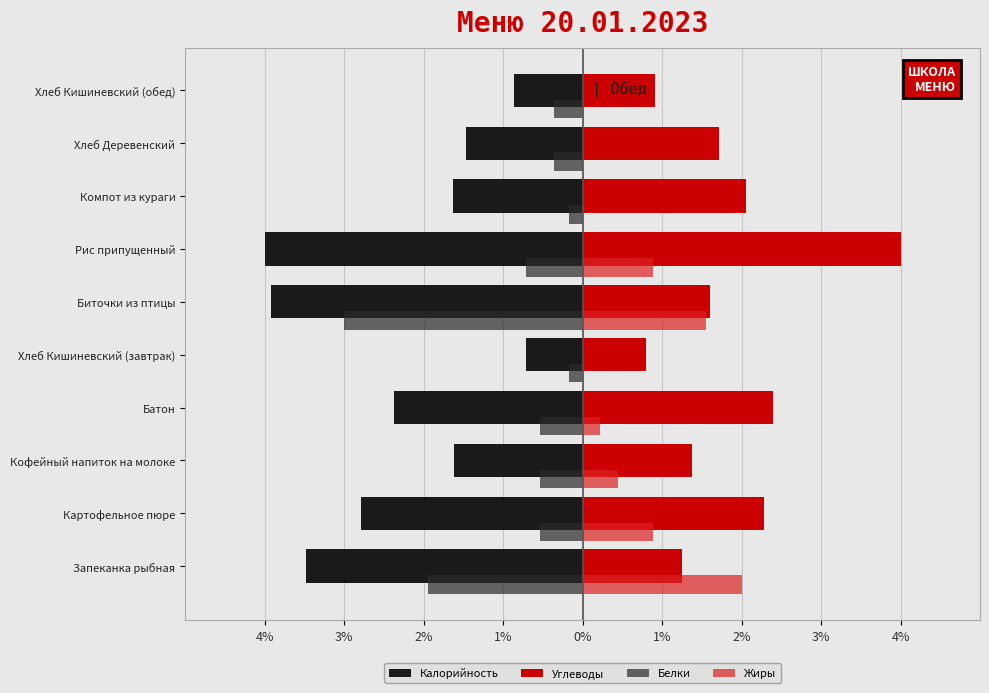

How many groups of bars are there?

10